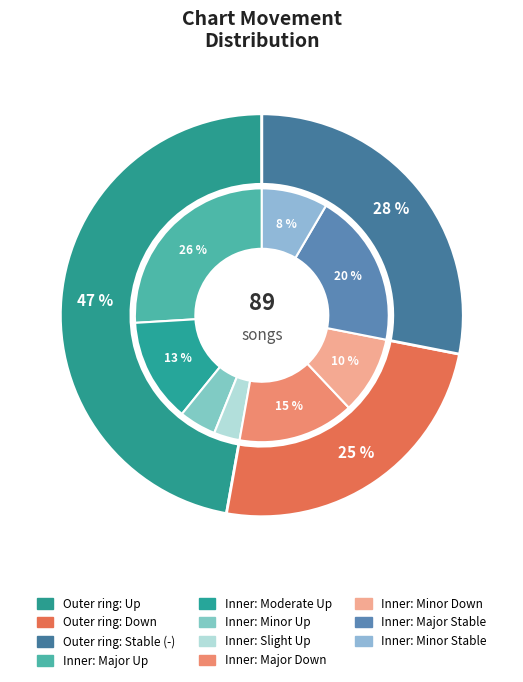

What percentage is the up slice, to the nearest percent?

47%